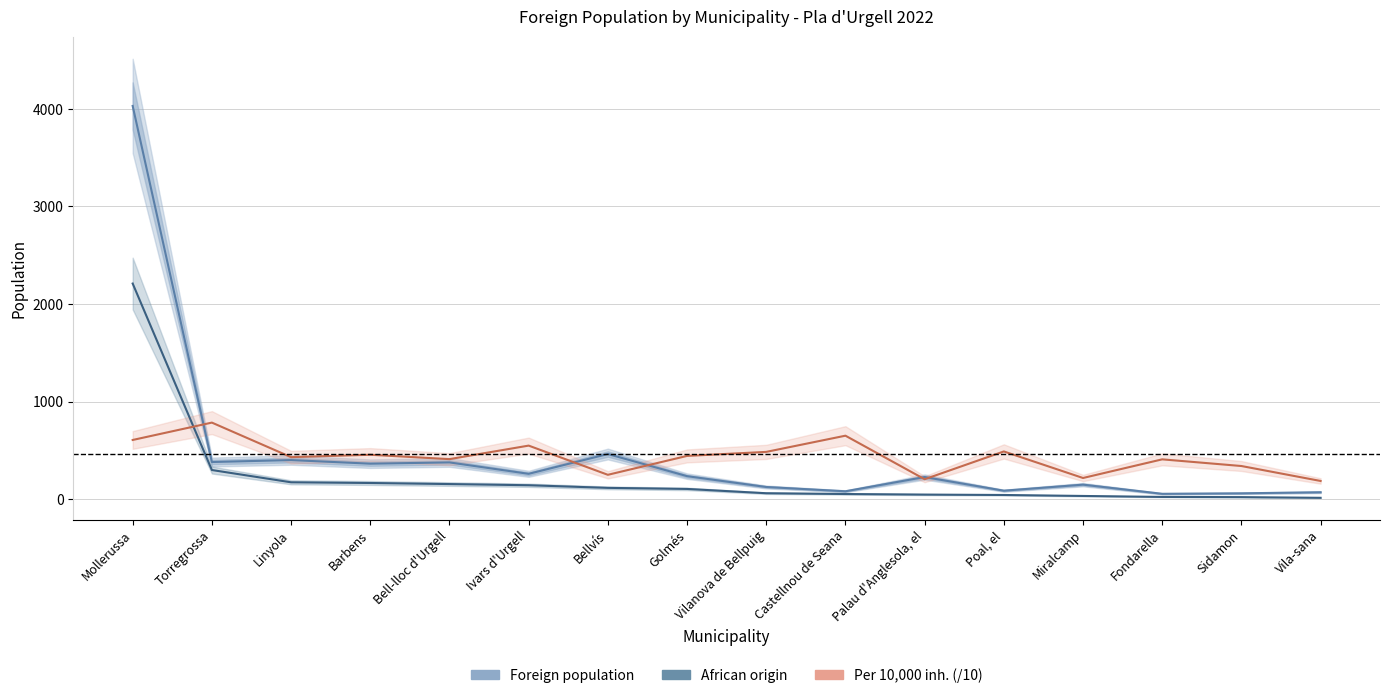

Which series has the largest range (max minus min)?

Foreign population